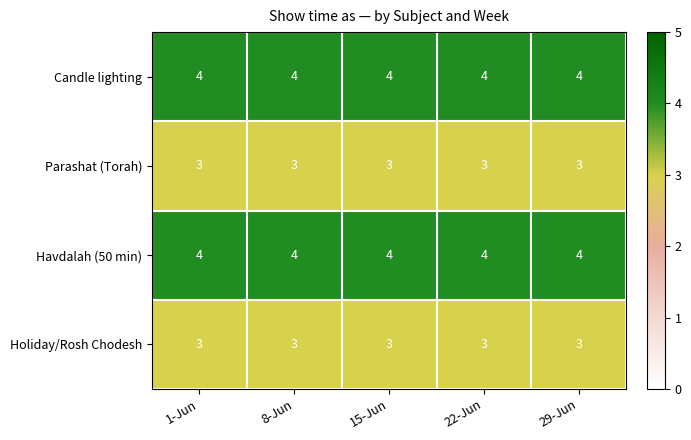

At how many categories does at least one series exceed 3?

5